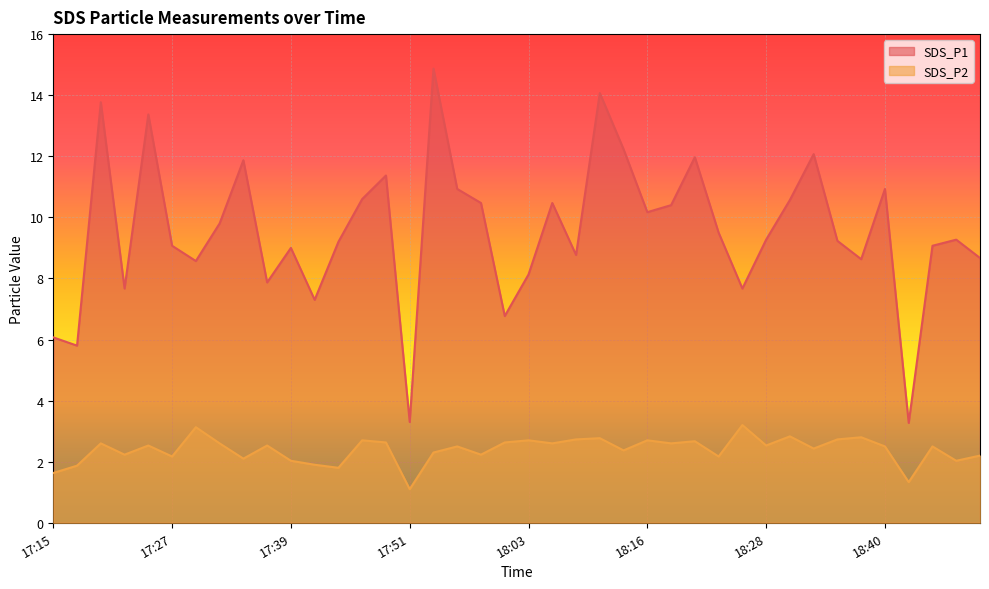

True or false: SDS_P2 and SDS_P1 intersect in this chart.

False